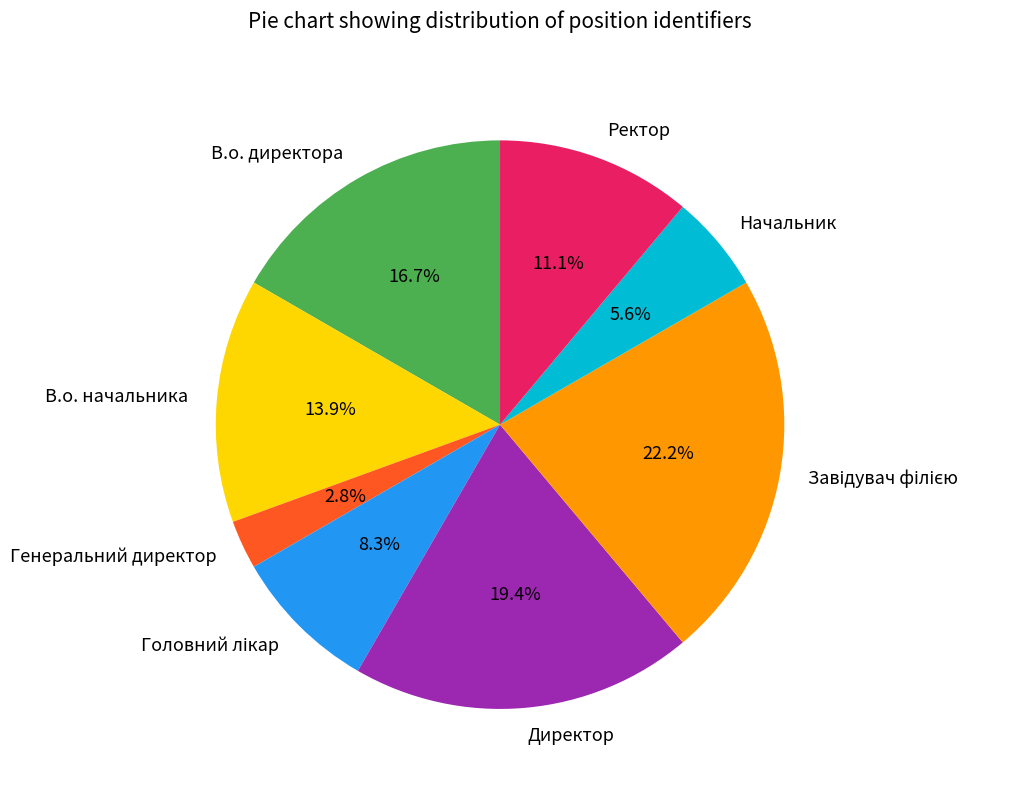

Count the number of slices in the pie.

8